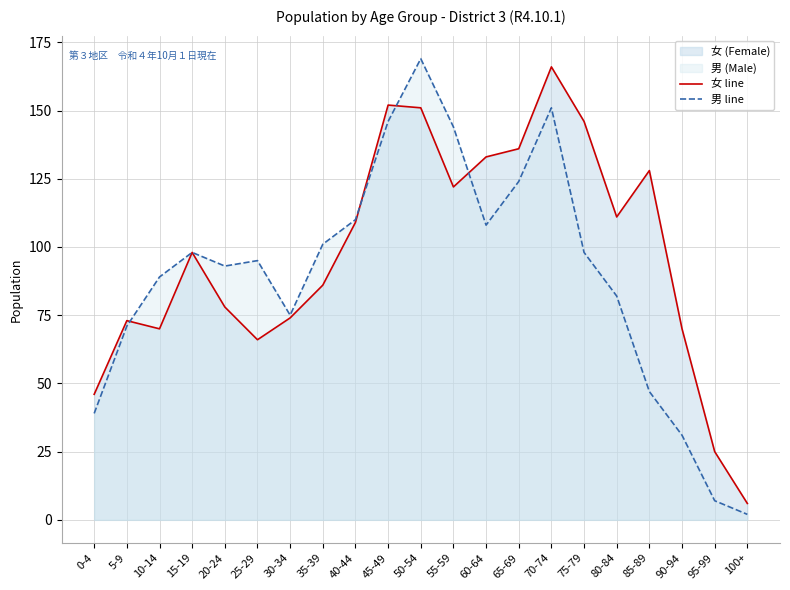

How many series are shown in this chart?

2